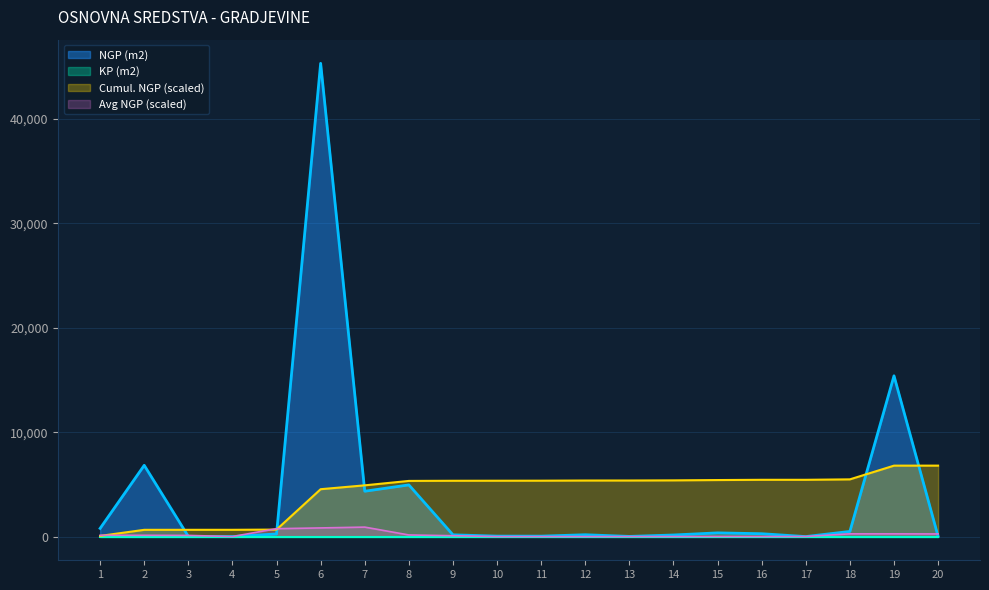

Where is the first local minimum?

4